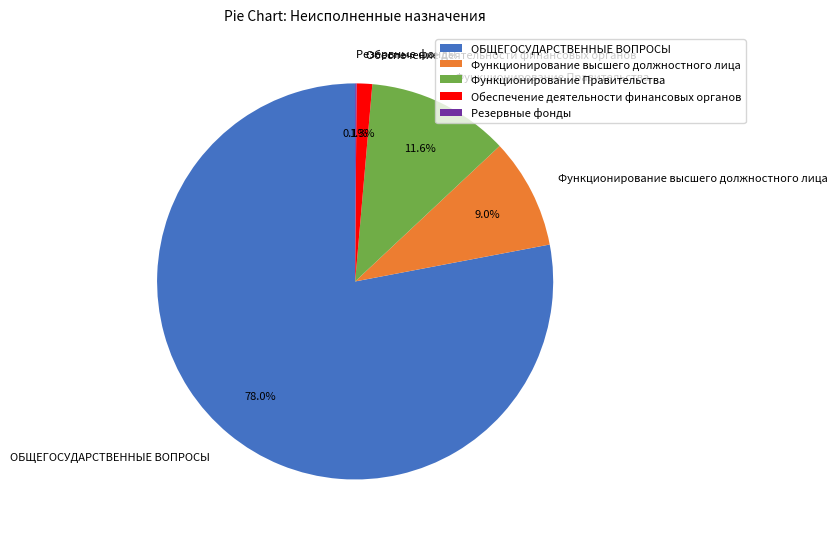

Is there a majority slice in this chart?

Yes